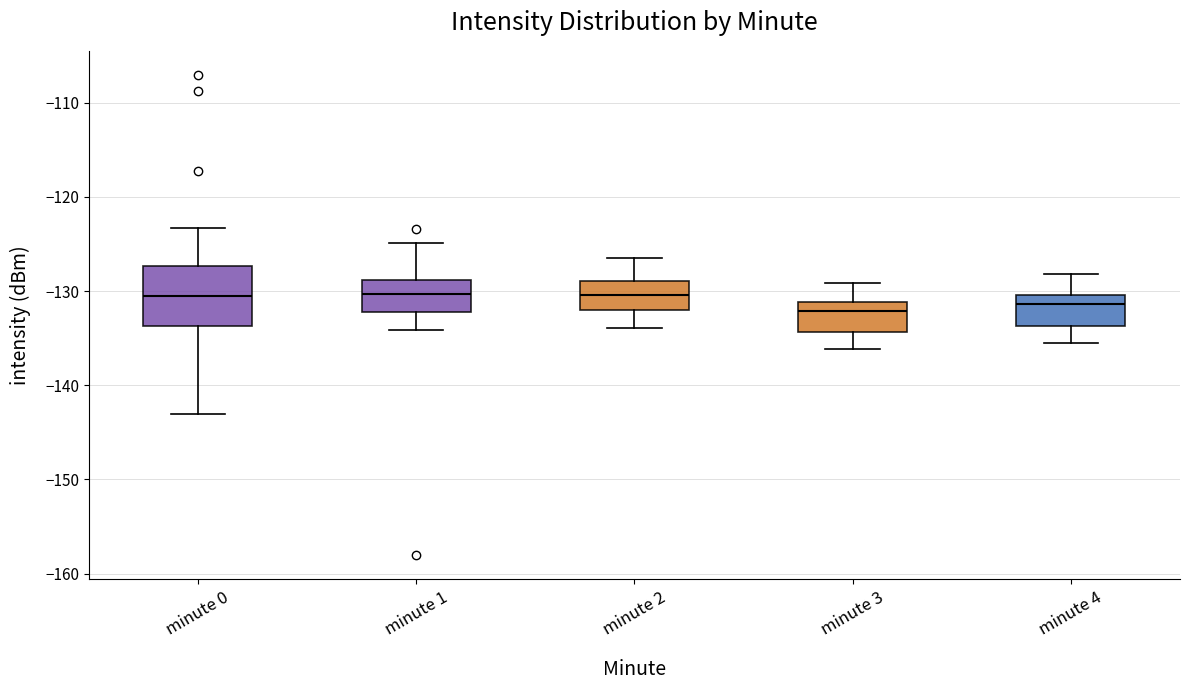

Comparing the boxes themselves (not the whiskers), which one is the tallest?

minute 0